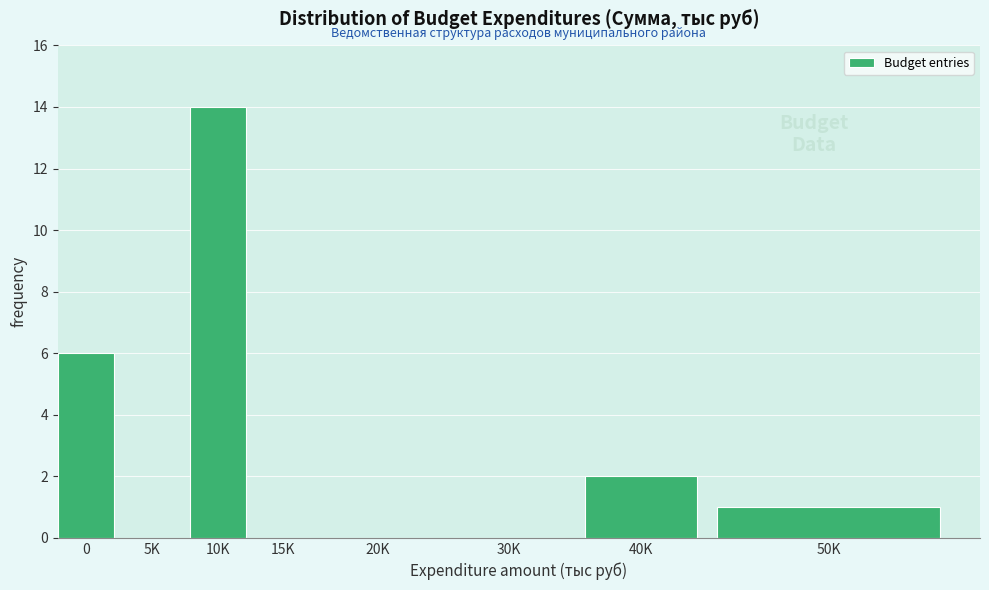

Reading left to right, what are all the values shown in this chart?

0=6	5K=0	10K=14	15K=0	20K=0	30K=0	40K=2	50K=1